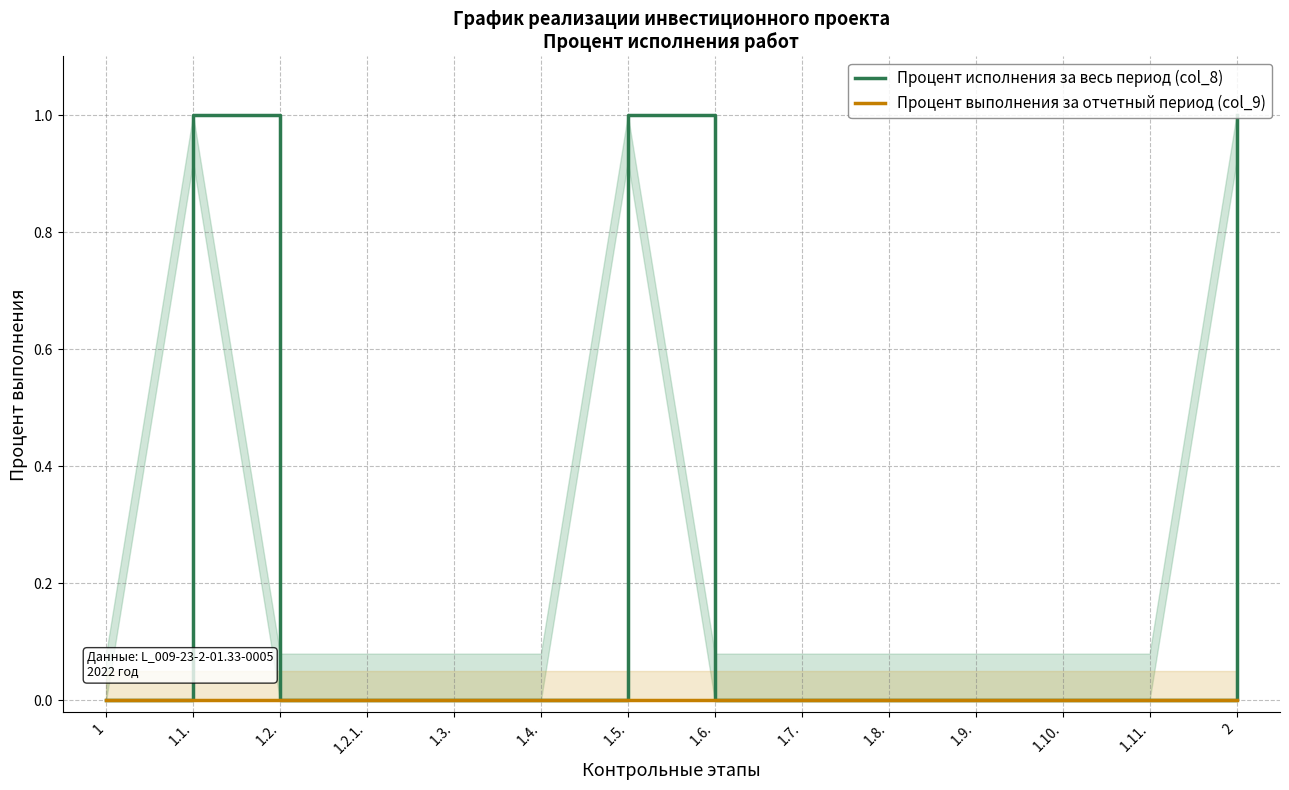

Which series has the largest total across all categories?

Процент исполнения за весь период (col_8)